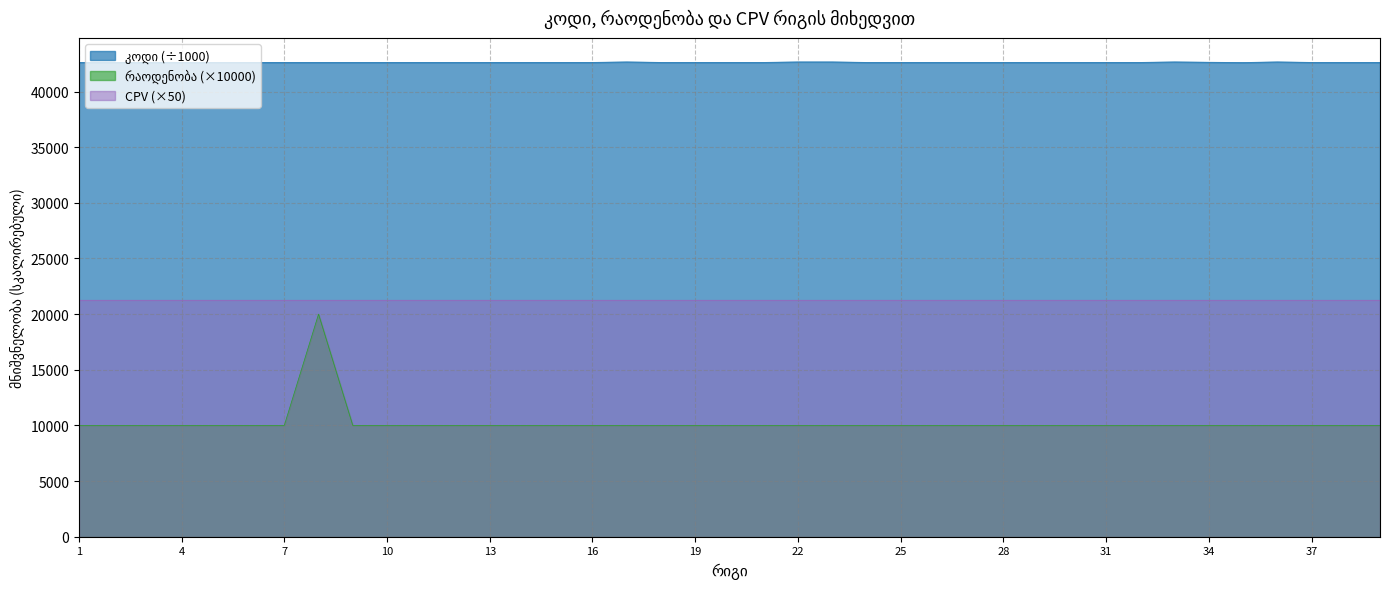

What is the difference between the highest and lowest values at 30?

32620